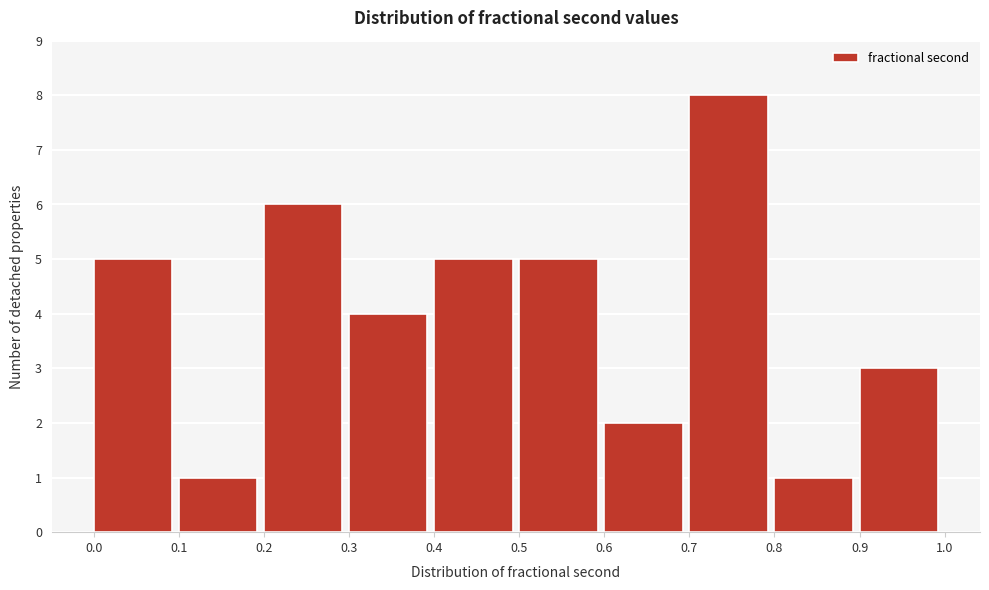

Which range on the x-axis has the tallest bar?

0.7 to 0.8